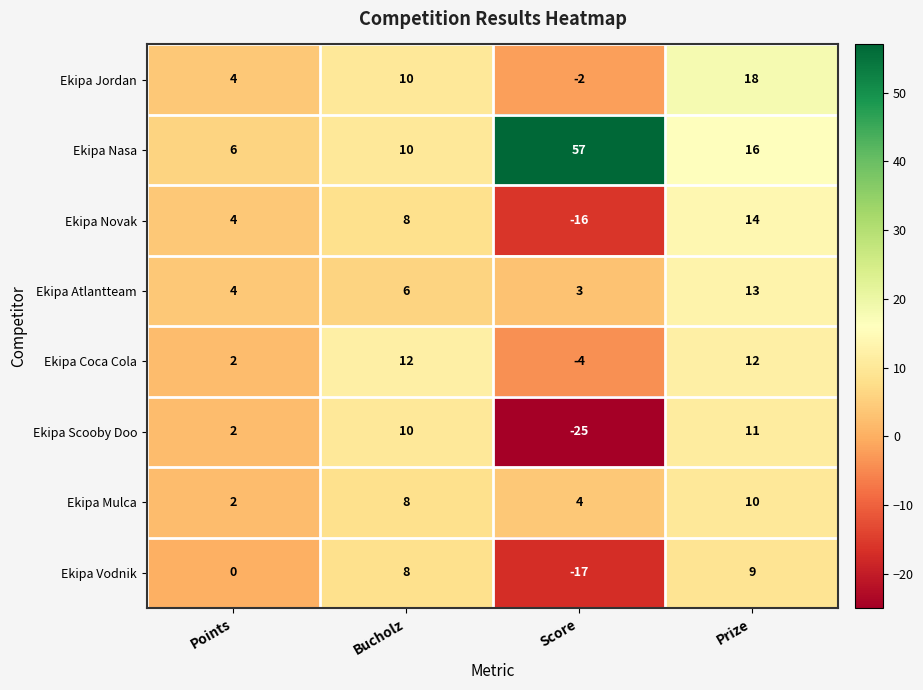

How many categories are shown in the chart?

4